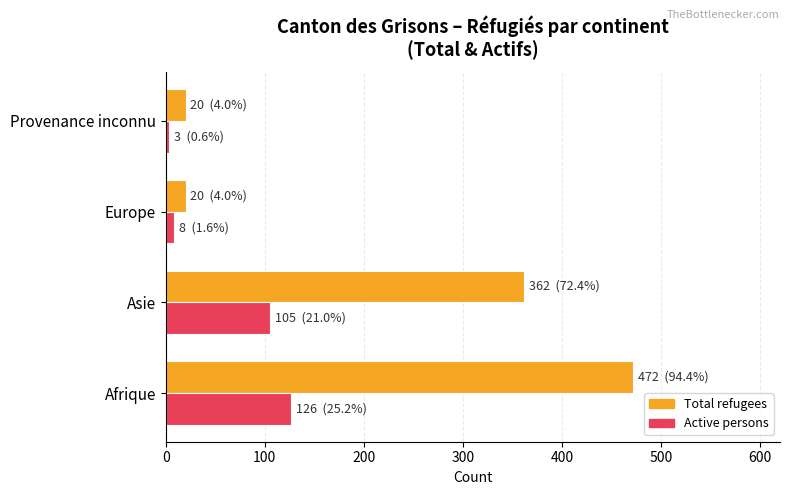

List the labels in order of Active persons value, smallest first.

Provenance inconnu, Europe, Asie, Afrique